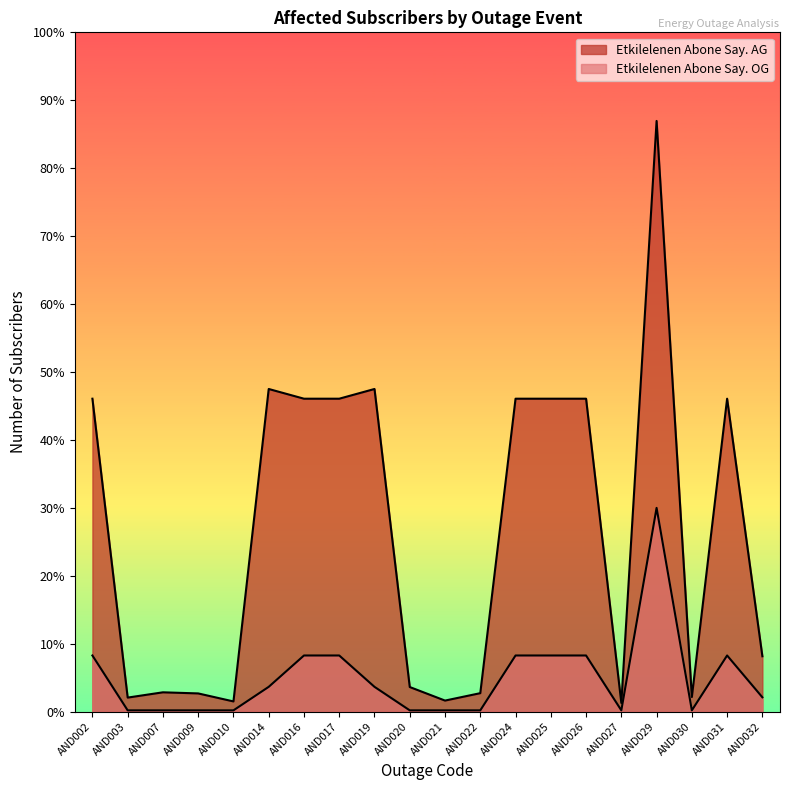

The Etkilelenen Abone Say. OG series shows 659.1 at AND026. True or false?

True